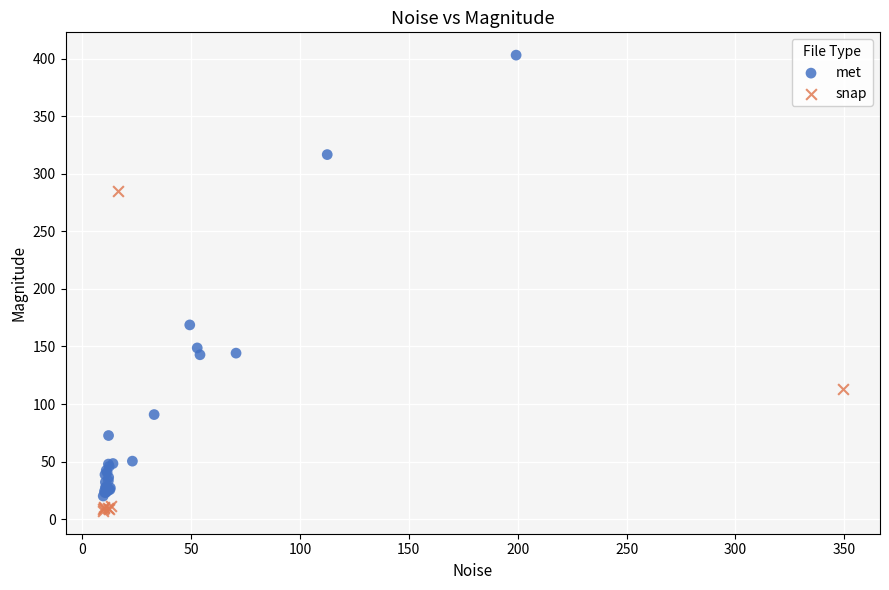

What are all the series names shown in the legend?

met, snap